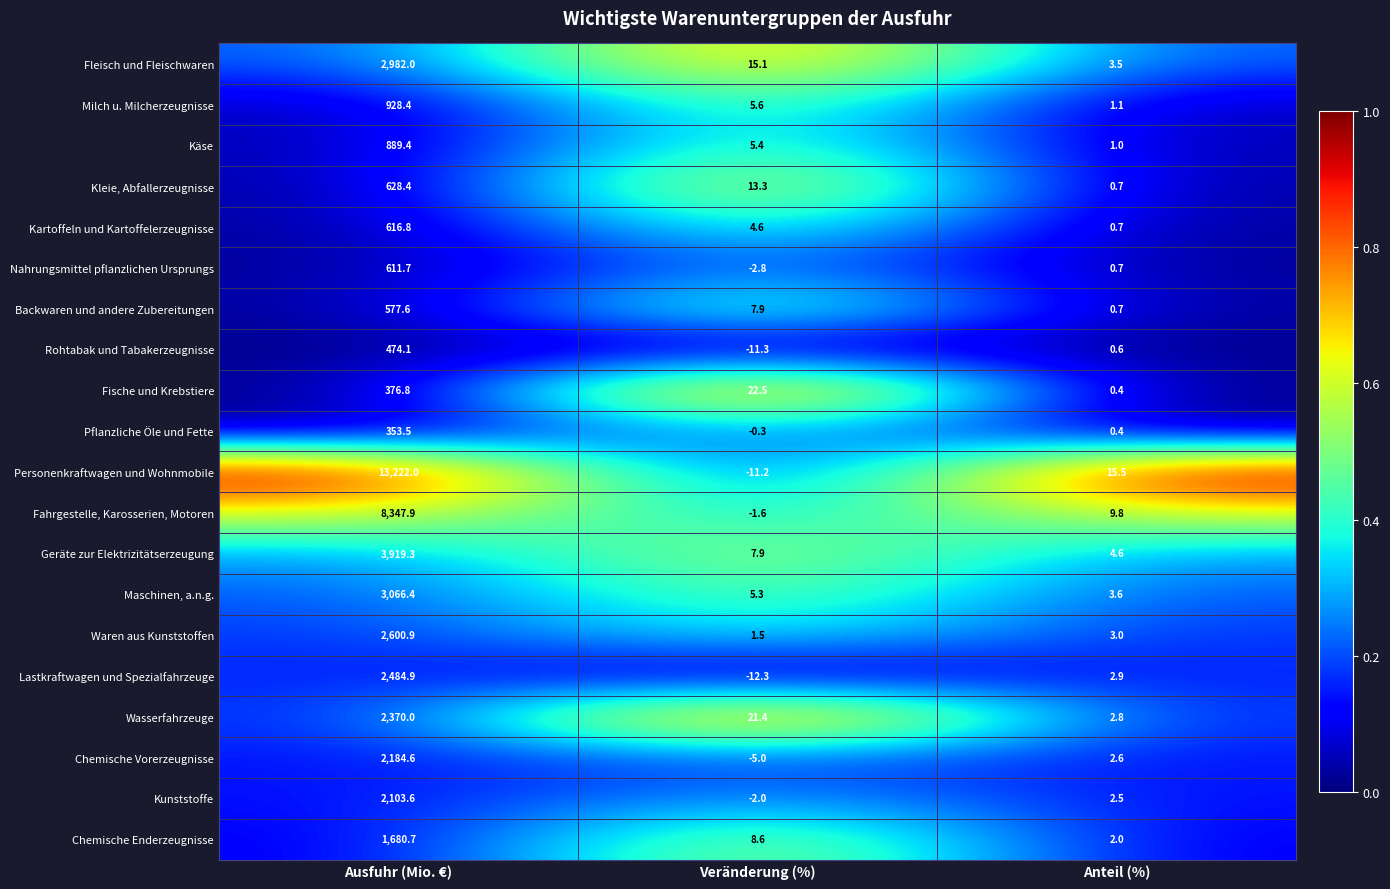

At Ausfuhr (Mio. €), list the series in order from smallest to largest.

Pflanzliche Öle und Fette, Fische und Krebstiere, Rohtabak und Tabakerzeugnisse, Backwaren und andere Zubereitungen, Nahrungsmittel pflanzlichen Ursprungs, Kartoffeln und Kartoffelerzeugnisse, Kleie, Abfallerzeugnisse, Käse, Milch u. Milcherzeugnisse, Chemische Enderzeugnisse, Kunststoffe, Chemische Vorerzeugnisse, Wasserfahrzeuge, Lastkraftwagen und Spezialfahrzeuge, Waren aus Kunststoffen, Fleisch und Fleischwaren, Maschinen, a.n.g., Geräte zur Elektrizitätserzeugung, Fahrgestelle, Karosserien, Motoren, Personenkraftwagen und Wohnmobile